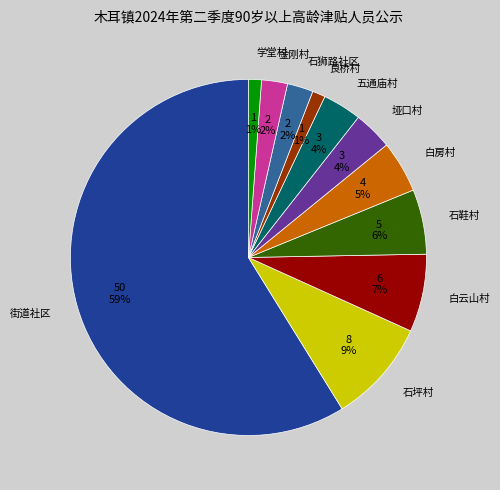

What is the ratio of the value at 石狮路社区 to the value at 良桥村?

2.0